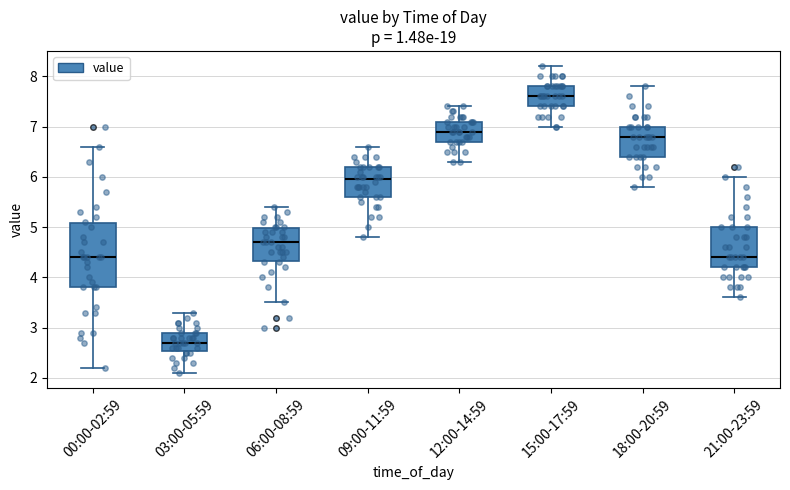

Comparing the boxes themselves (not the whiskers), which one is the tallest?

00:00-02:59